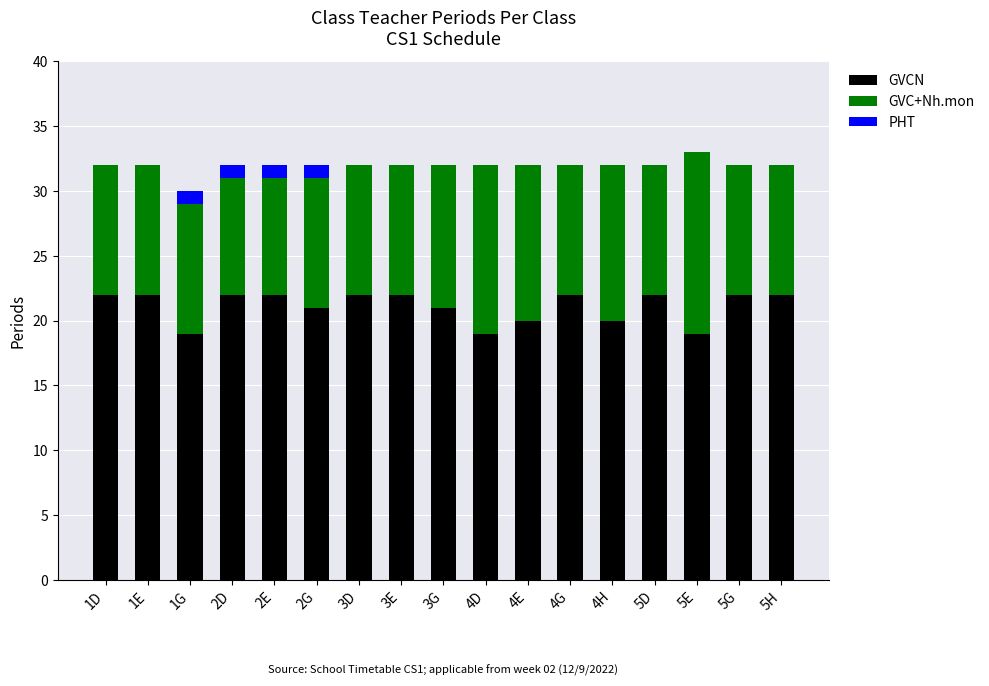

True or false: GVCN has a value of 29 at 3D.

False